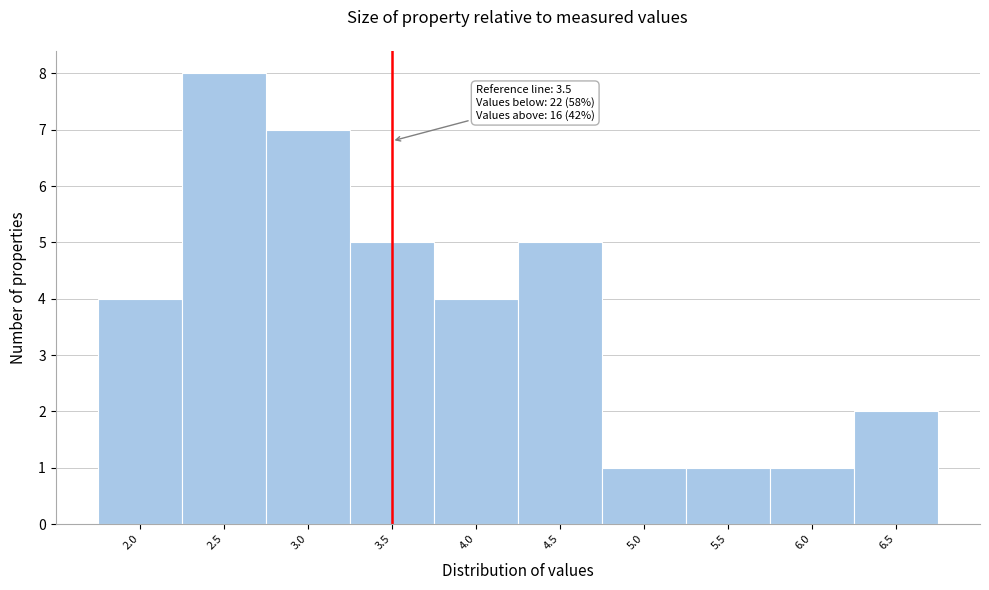

Over which range of the x-axis is the bar tallest?

2.25 to 2.75